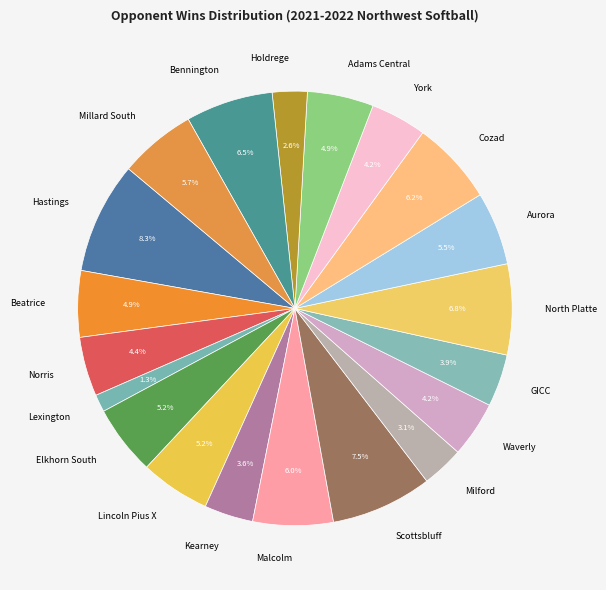

How many segments does this pie chart have?

20